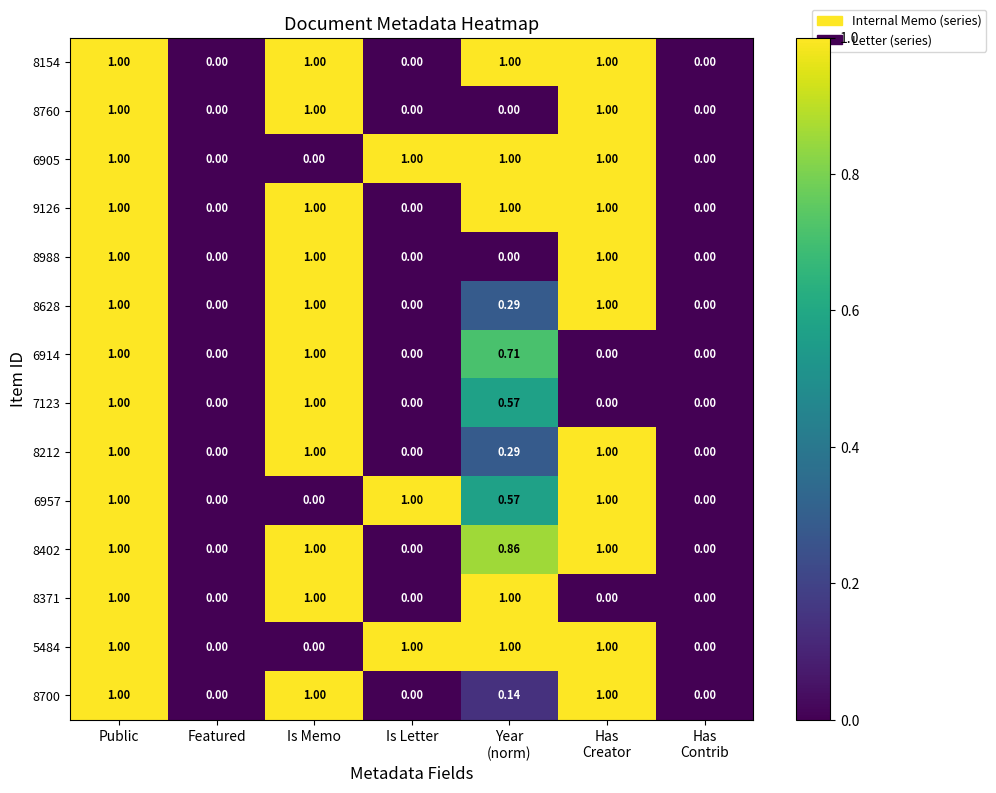

Count the number of categories in the chart.

7